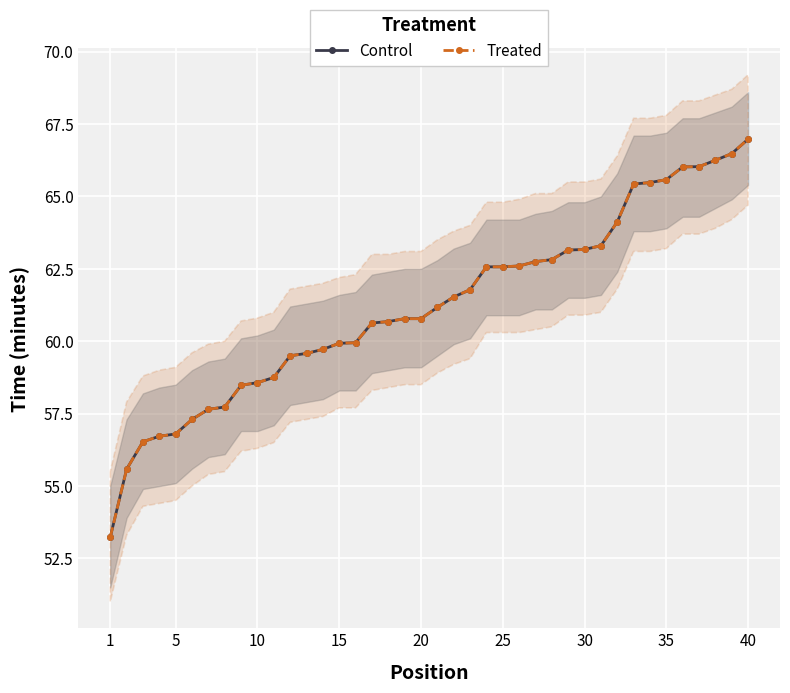

List the series in order of their peak value, lowest first.

Control, Treated